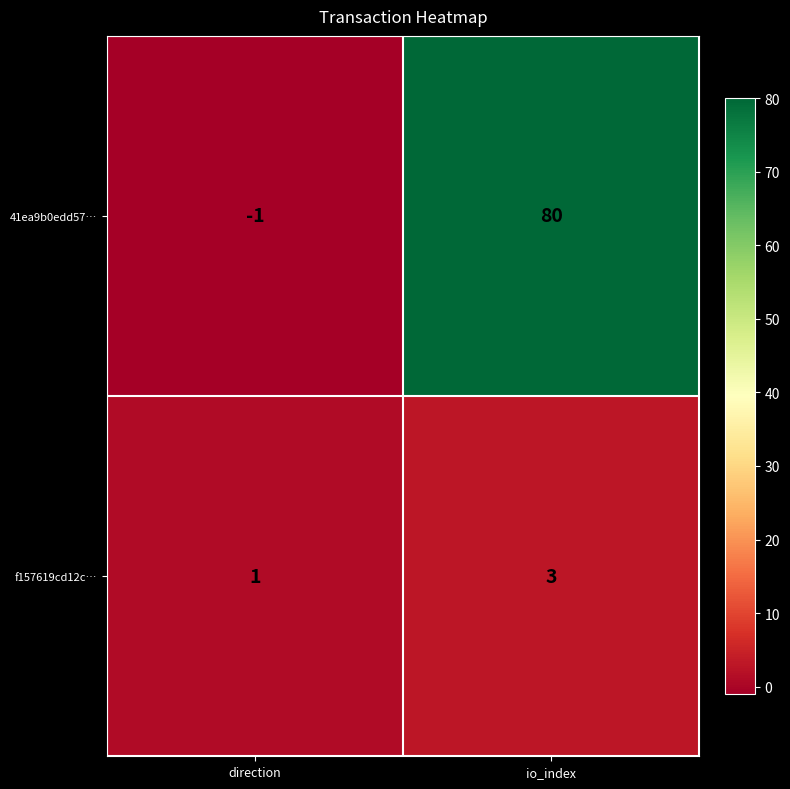

At which label does 41ea9b0edd57… reach its peak?

io_index